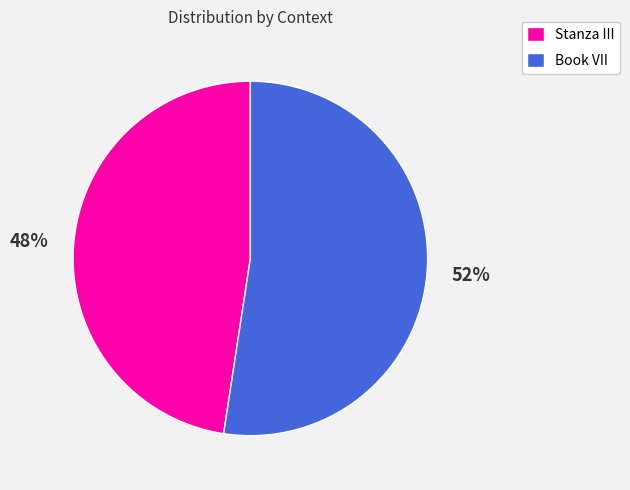

Combined, do Book VII and Stanza III account for over 50%?

Yes